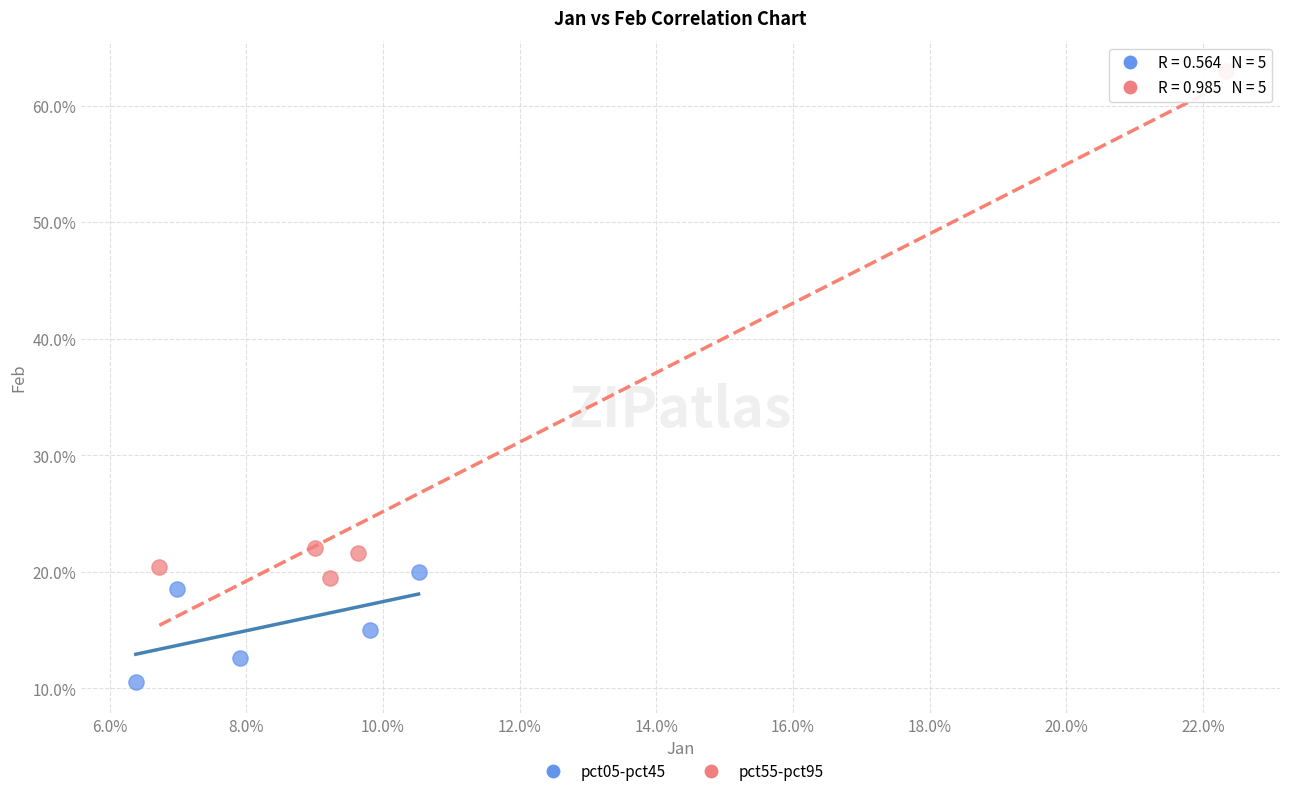

What are all the series names shown in the legend?

pct05-pct45, pct55-pct95